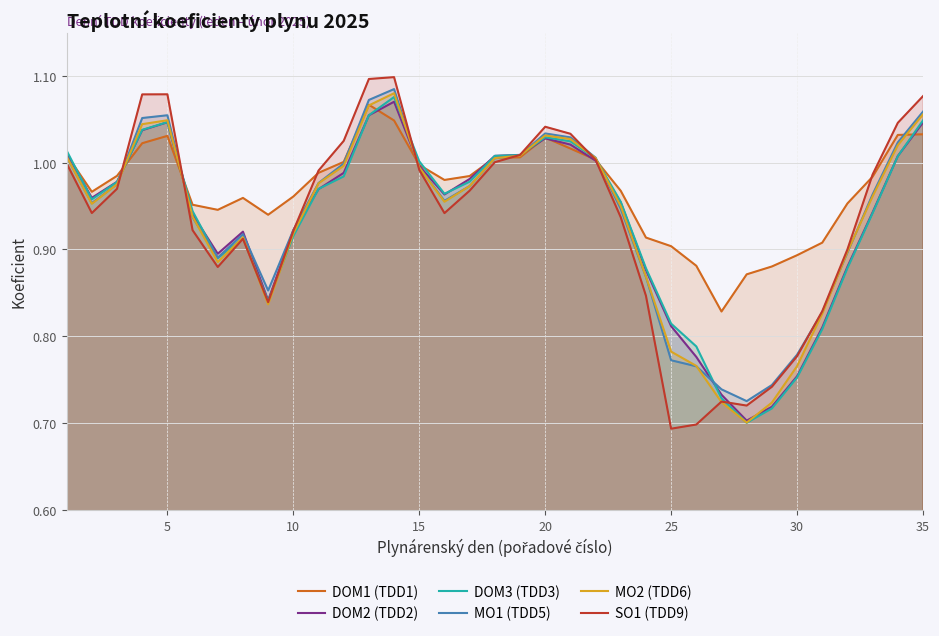

The SO1 (TDD9) series shows 0.4 at 15. True or false?

False